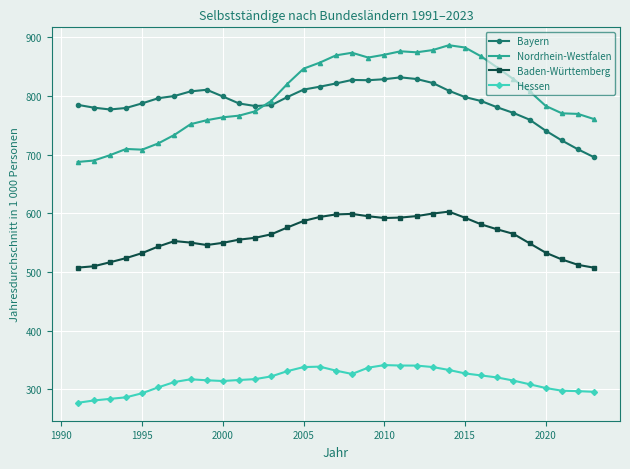

What is the value of the Hessen point at the 9th from the left?

315.7